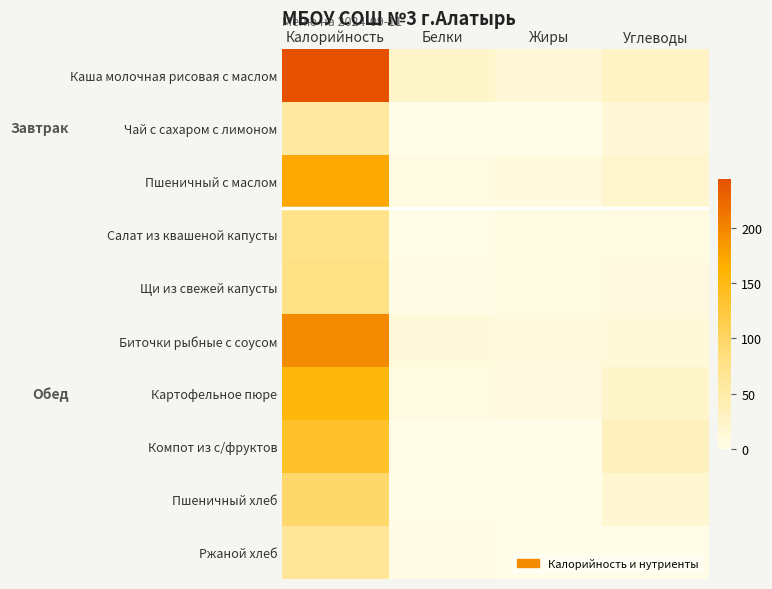

At how many categories does at least one series exceed 136?

1